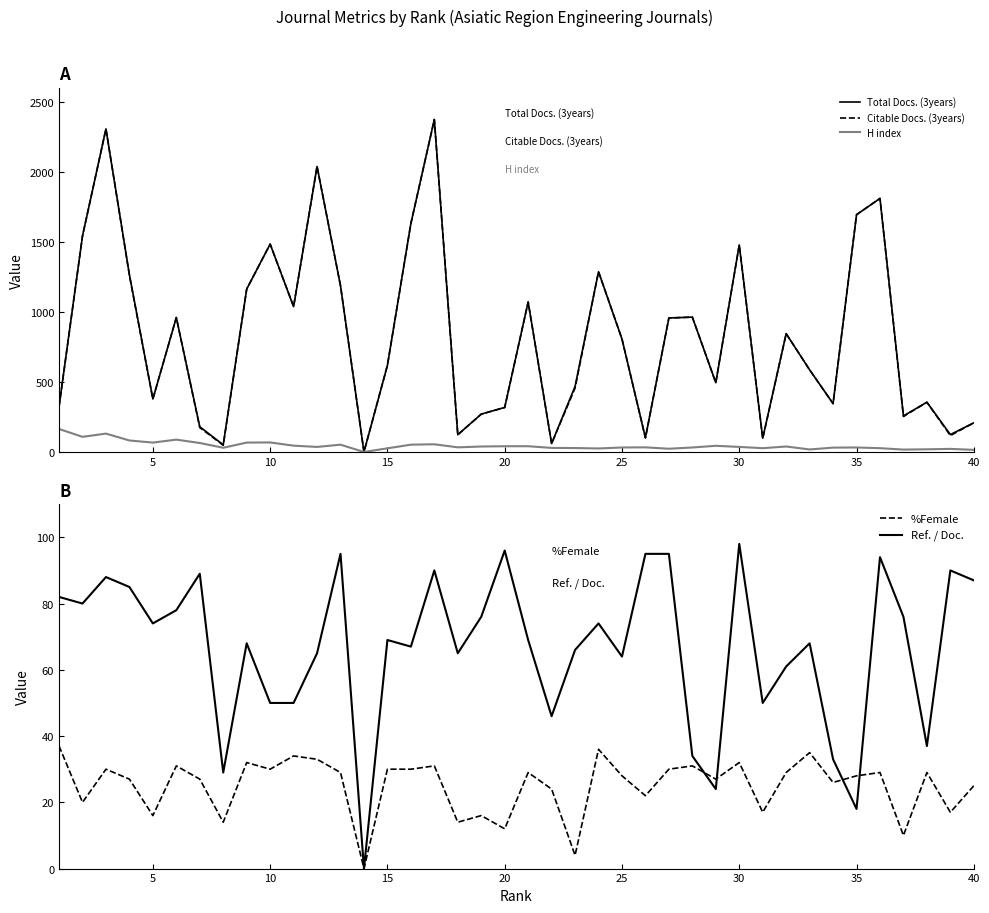

The value of Ref. / Doc. at 35 is 18. True or false?

True